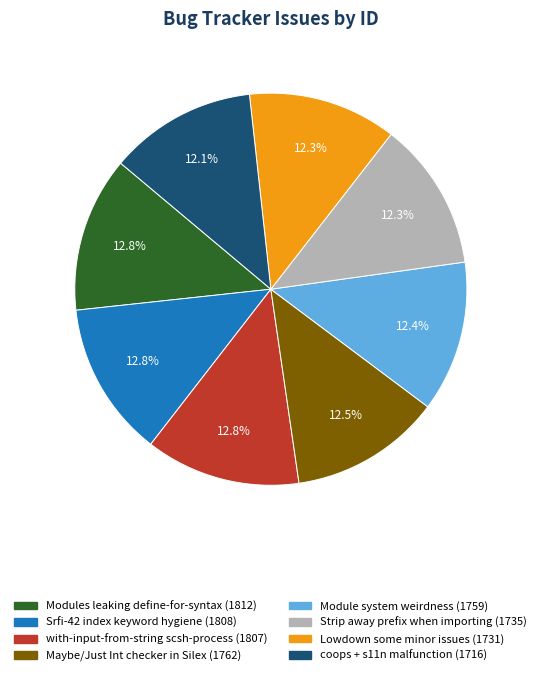

How much of the chart is everything except Srfi-42 index keyword hygiene?

87.2%